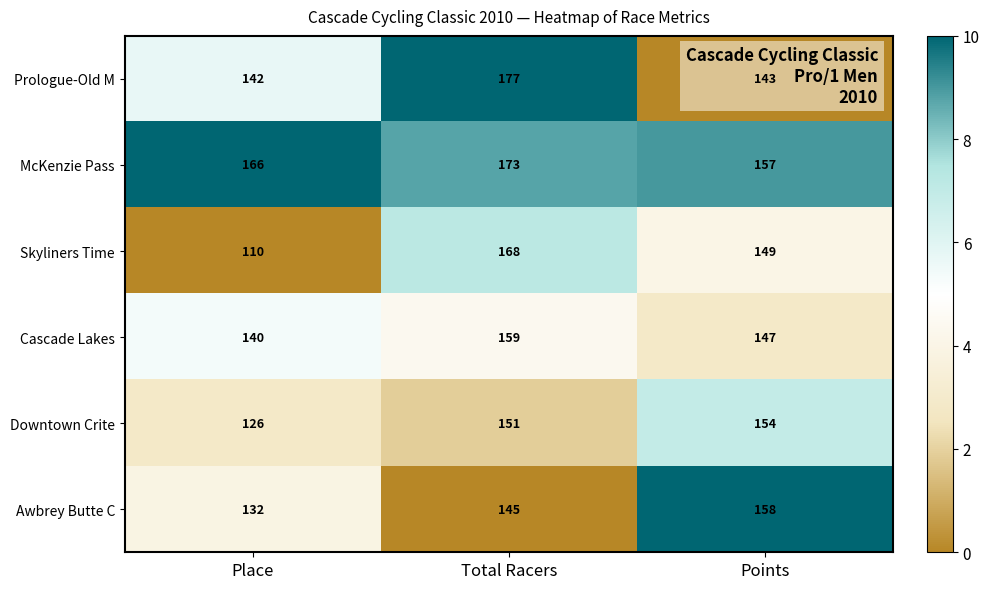

Which series has the largest total across all categories?

McKenzie Pass